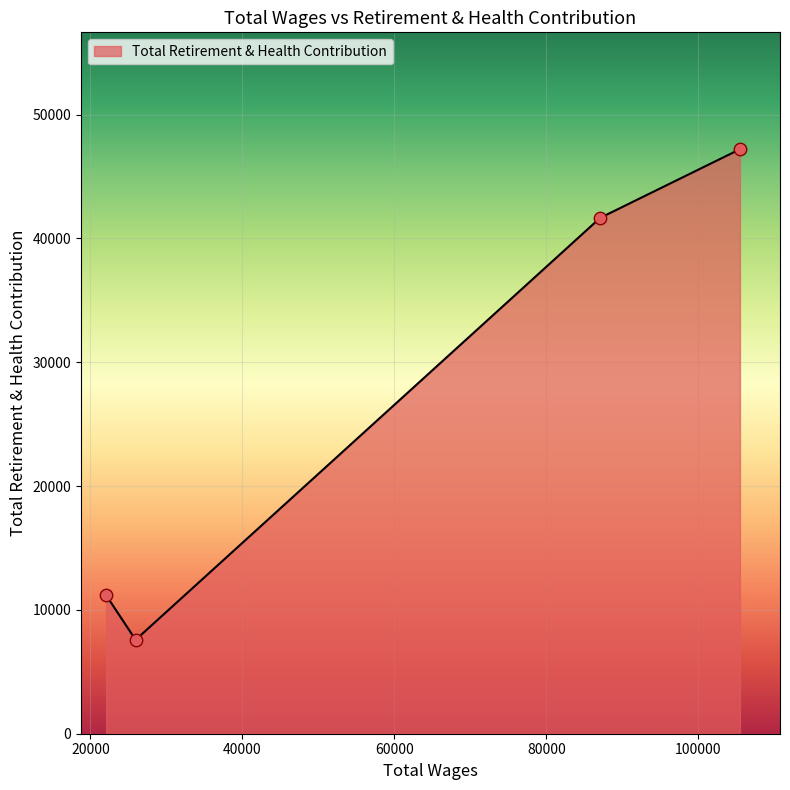

What is the difference between the maximum and minimum values?

39622